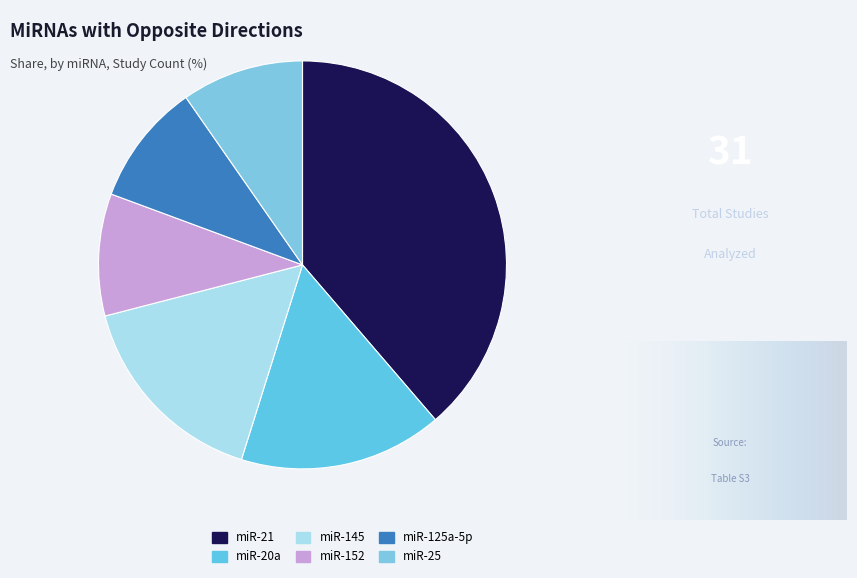

Between miR-125a-5p and miR-145, which is larger?

miR-145